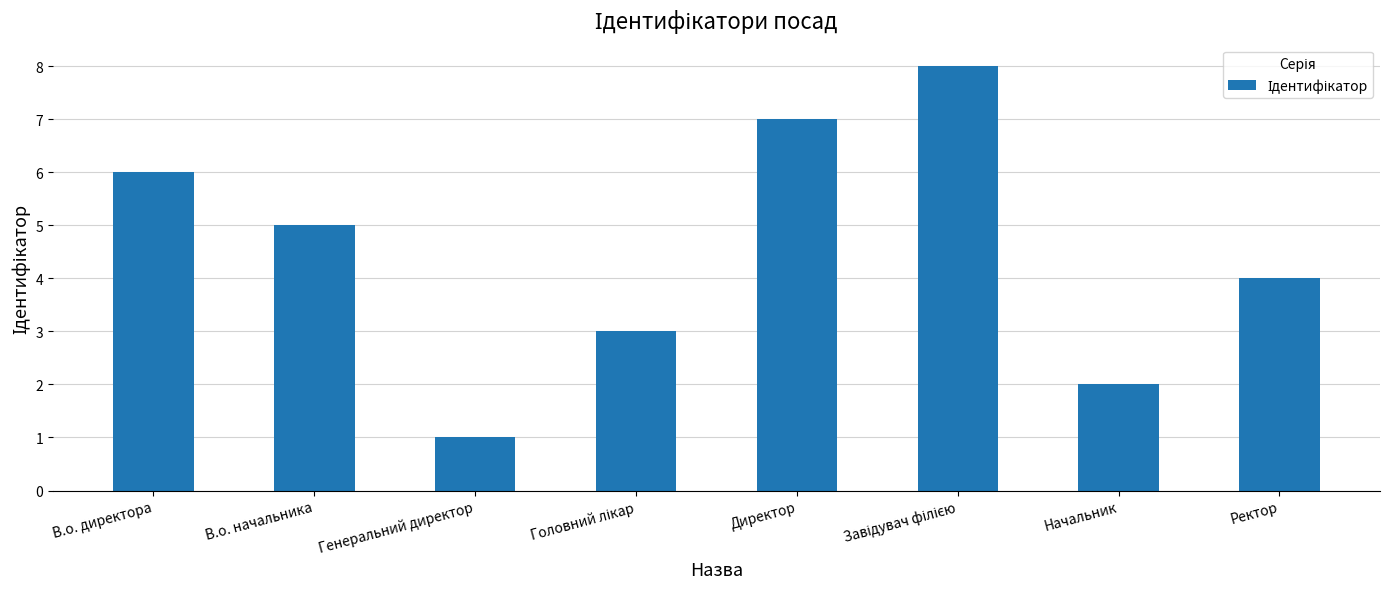

What is the maximum value shown in the chart?

8